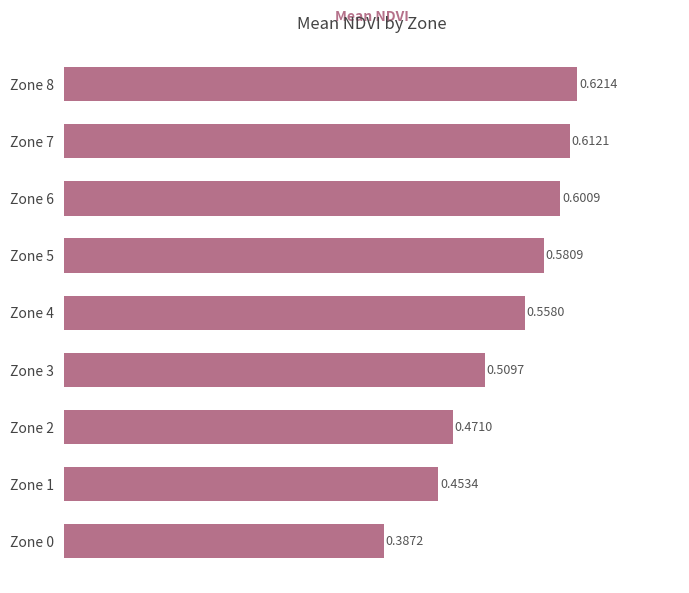

Between Zone 6 and Zone 7, which is larger?

Zone 7